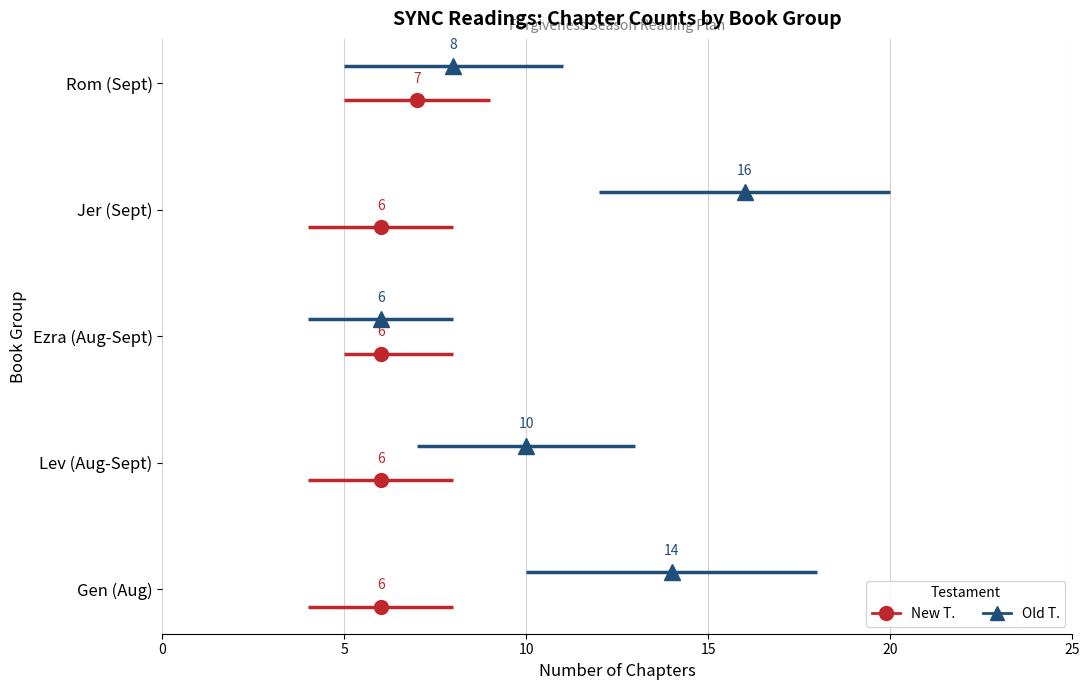

Which has a higher value, Jer (Sept) or Gen (Aug)?

Jer (Sept)